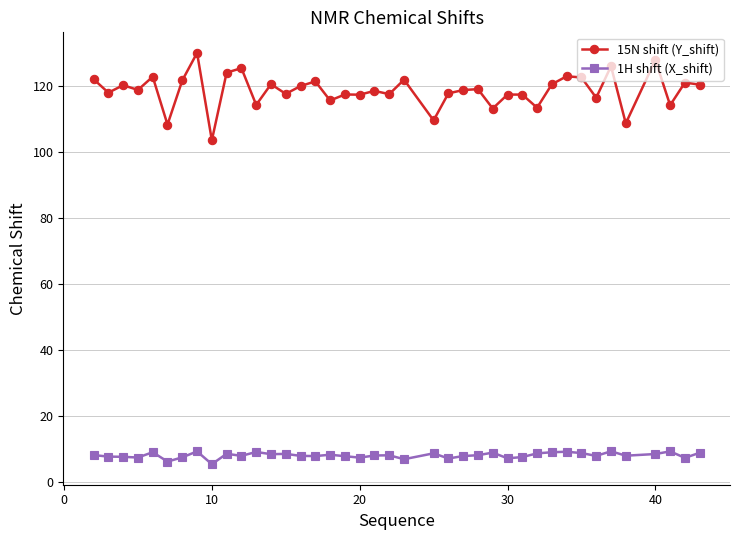

True or false: 15N shift (Y_shift) and 1H shift (X_shift) intersect in this chart.

False